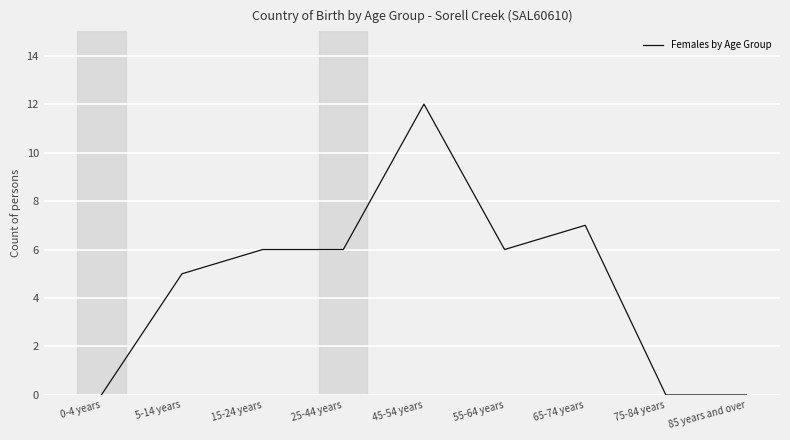

Reading right to left, extract all data points from this chart.

0	0	7	6	12	6	6	5	0